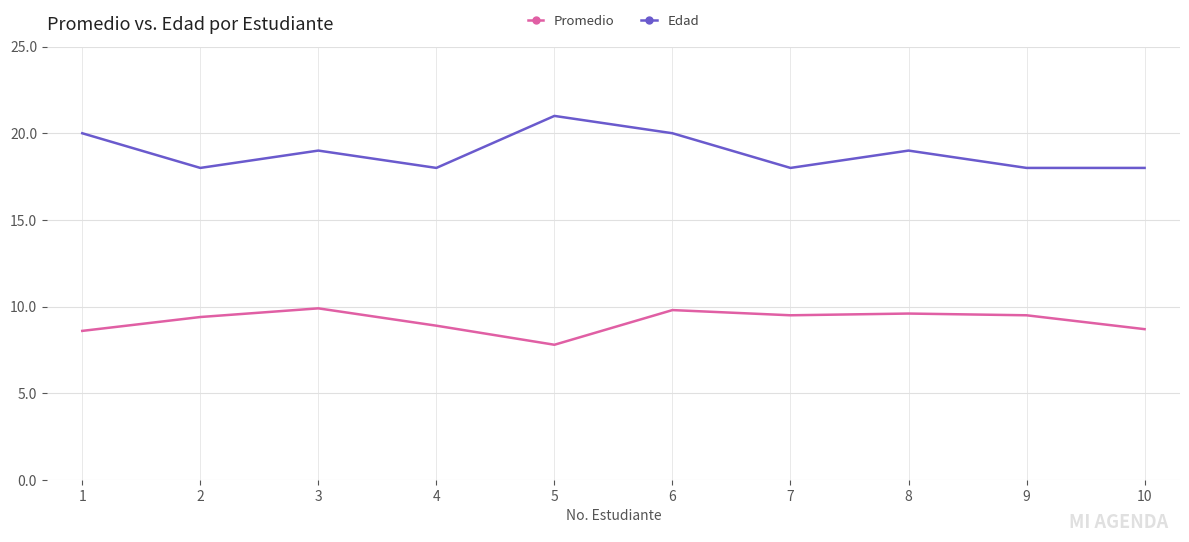

What is the difference between the maximum and minimum values in the Edad series?

3.0